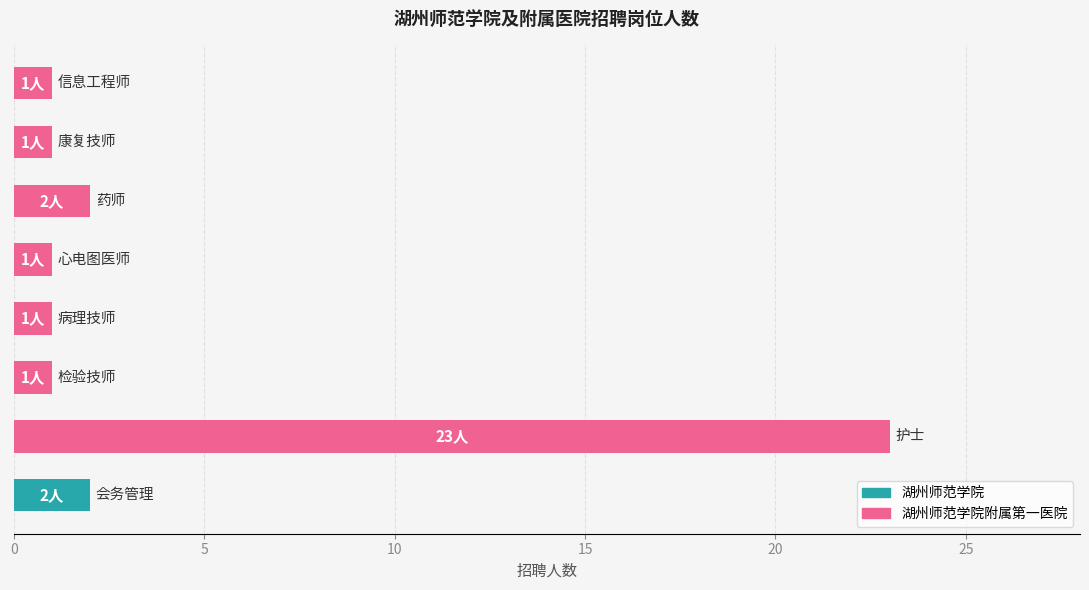

How many data points are above 1?

2